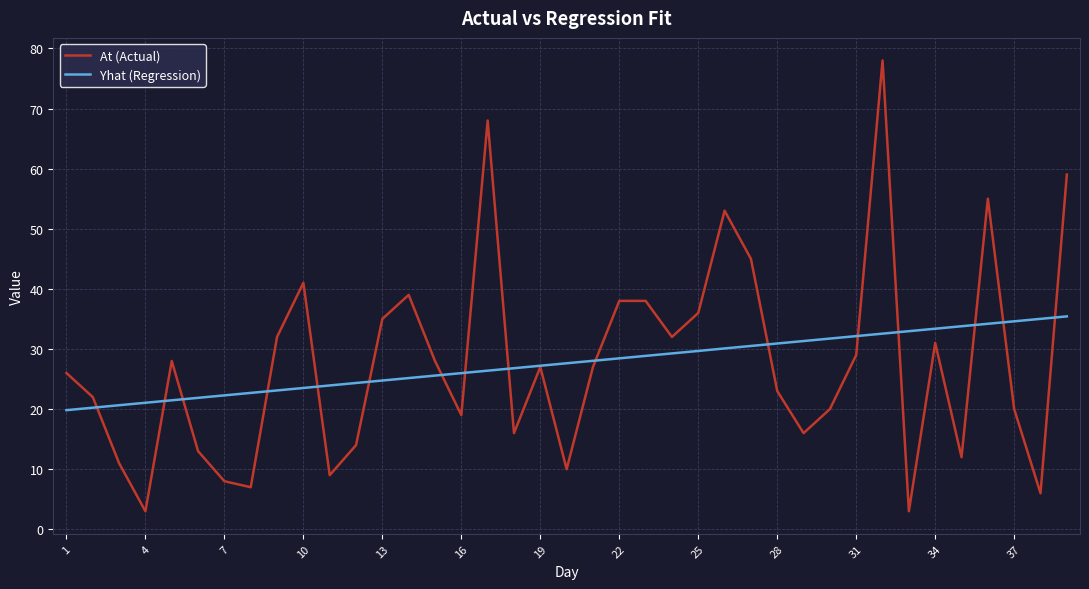

True or false: At (Actual) and Yhat (Regression) intersect in this chart.

True